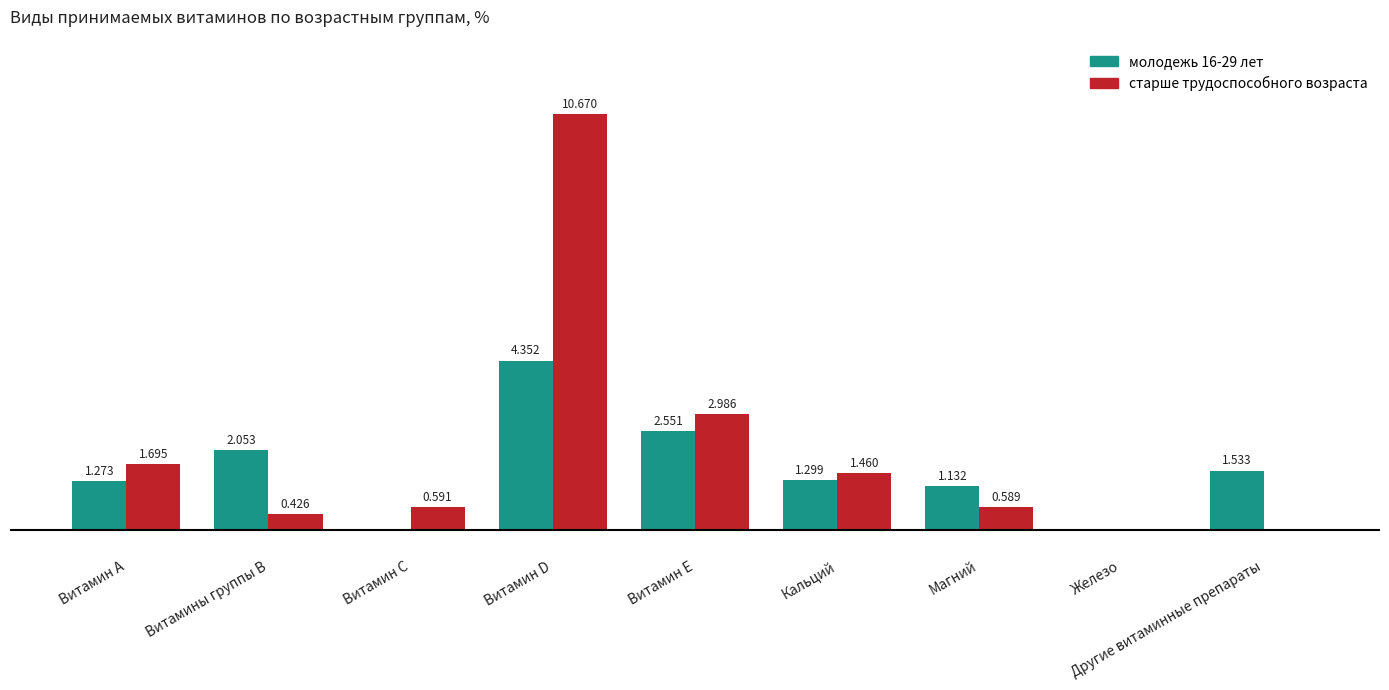

At which label does молодежь 16-29 лет first exceed 1?

Витамин А